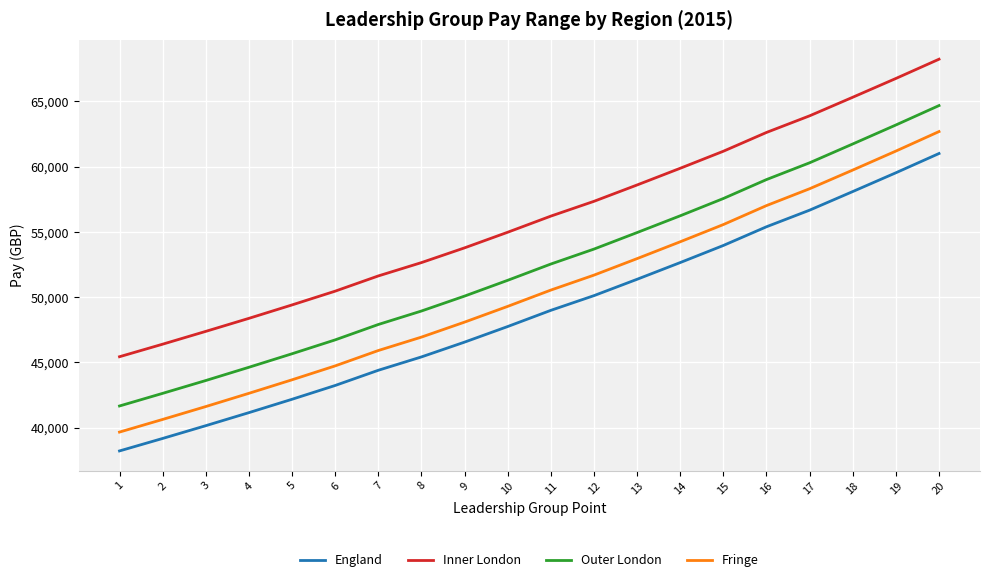

Reading right to left, list all the values displayed in this chart.

England: 61012	59535	58096	56670	55397	53963	52653	51372	50118	48991	47750	46555	45421	44397	43232	42175	41150	40150	39172	38215
Inner London: 68240	66764	65324	63900	62626	61186	59880	58600	57347	56213	54977	53780	52650	51628	50461	49406	48377	47379	46397	45436
Outer London: 64687	63198	61743	60301	59014	57562	56238	54953	53686	52540	51293	50083	48939	47906	46727	45663	44627	43612	42628	41660
Fringe: 62694	61198	59743	58312	57020	55566	54247	52956	51690	50544	49295	48088	46939	45911	44733	43667	42631	41616	40629	39660